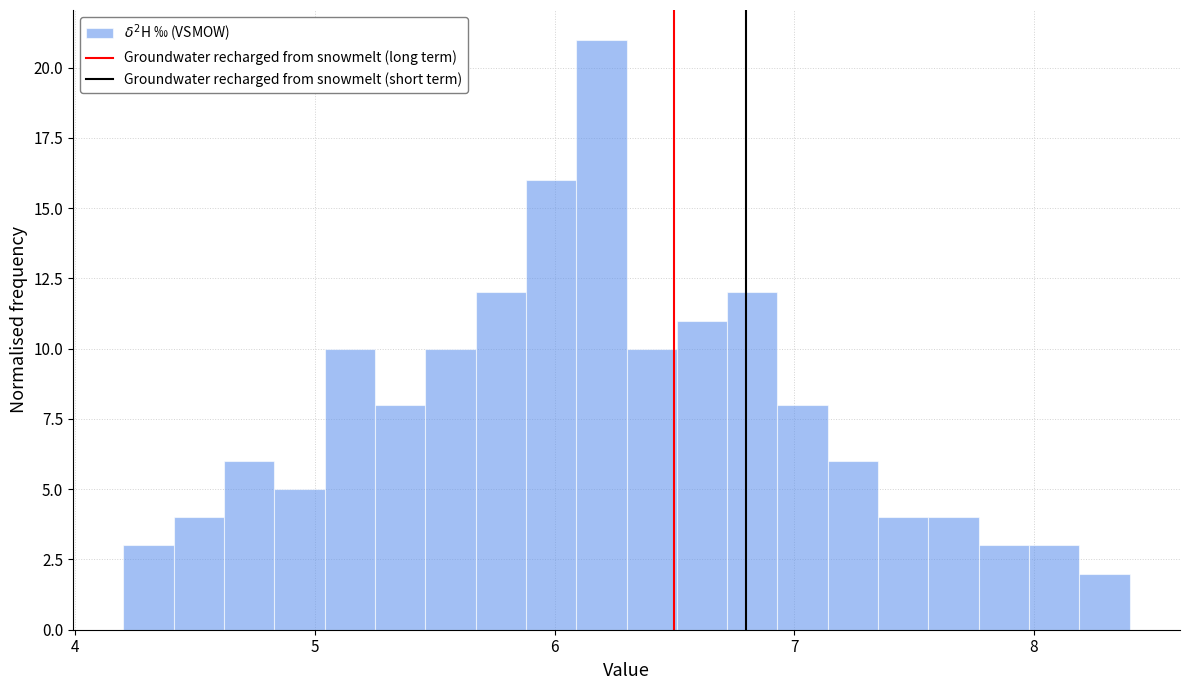

Read against the x-axis, roughly where is the centre of the tallest bar?

6.2